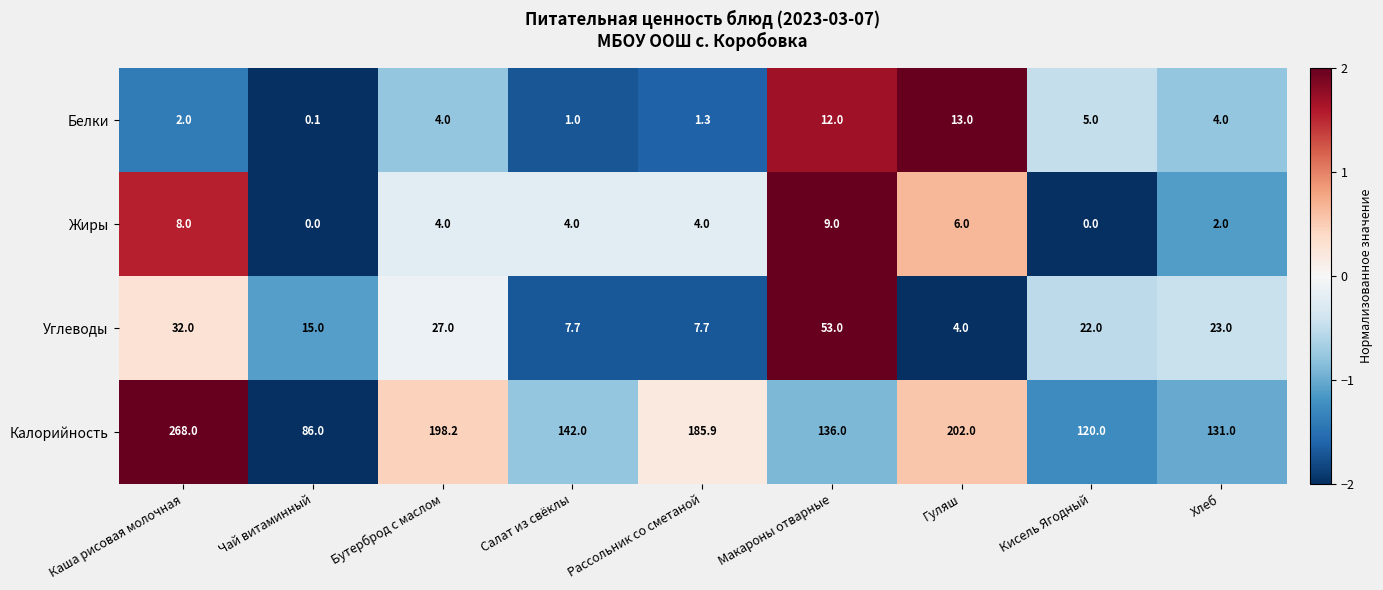

Is it true that Жиры equals 3.1 at Хлеб?

False